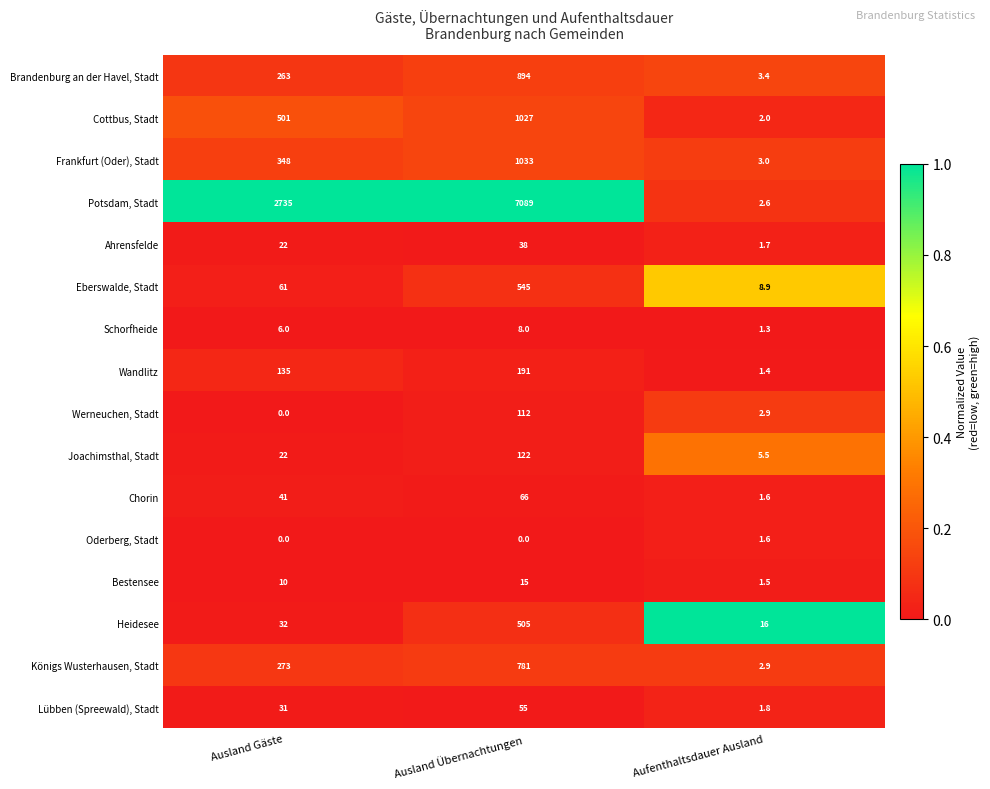

Count the number of data series in this chart.

16